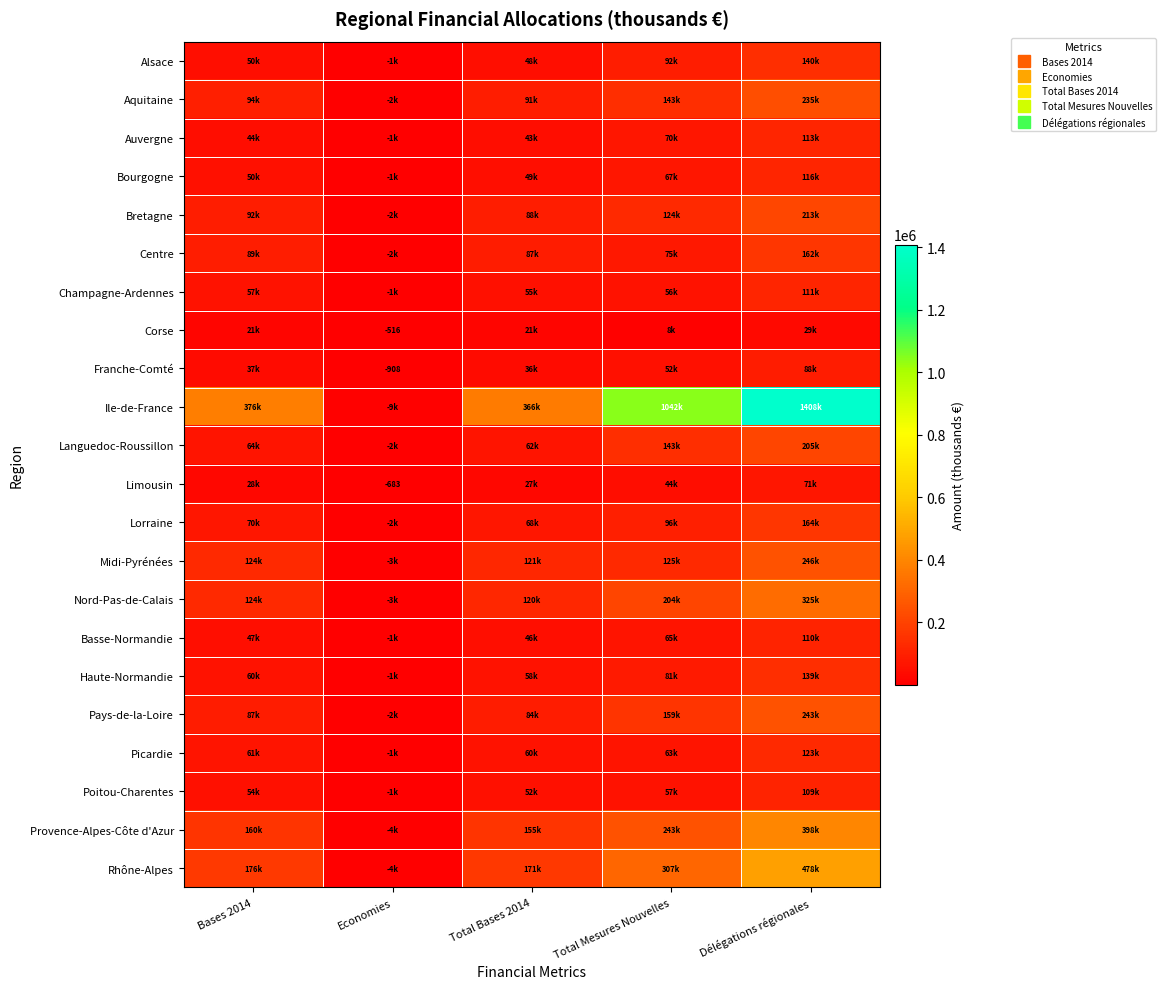

List the labels in order of Rhône-Alpes value, smallest first.

Economies, Total Bases 2014, Bases 2014, Total Mesures Nouvelles, Délégations régionales